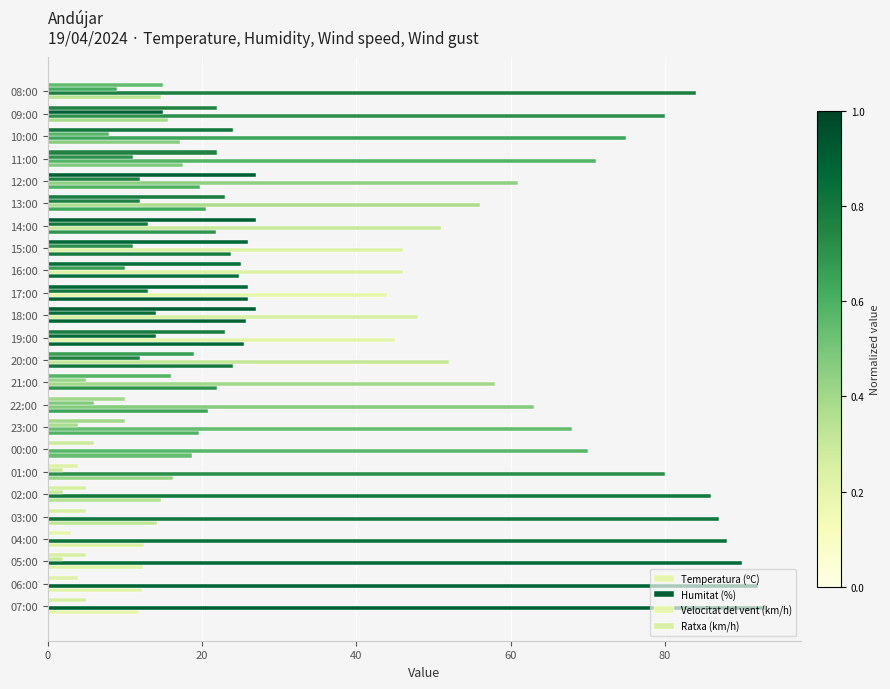

How many distinct data groups are displayed?

4